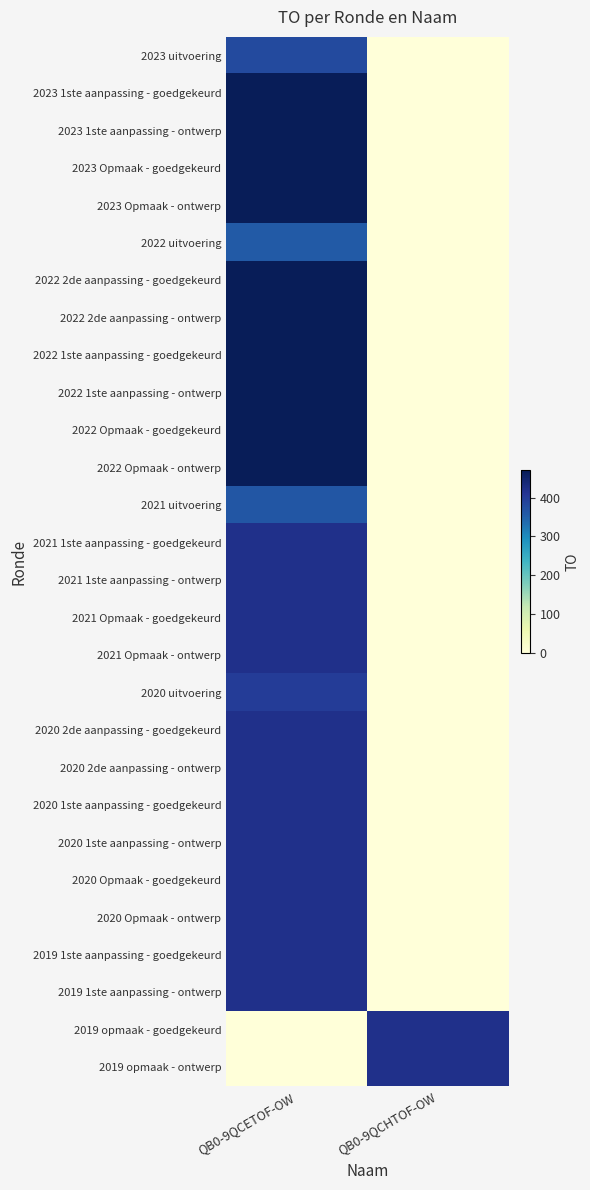

What is the greatest value displayed?

470